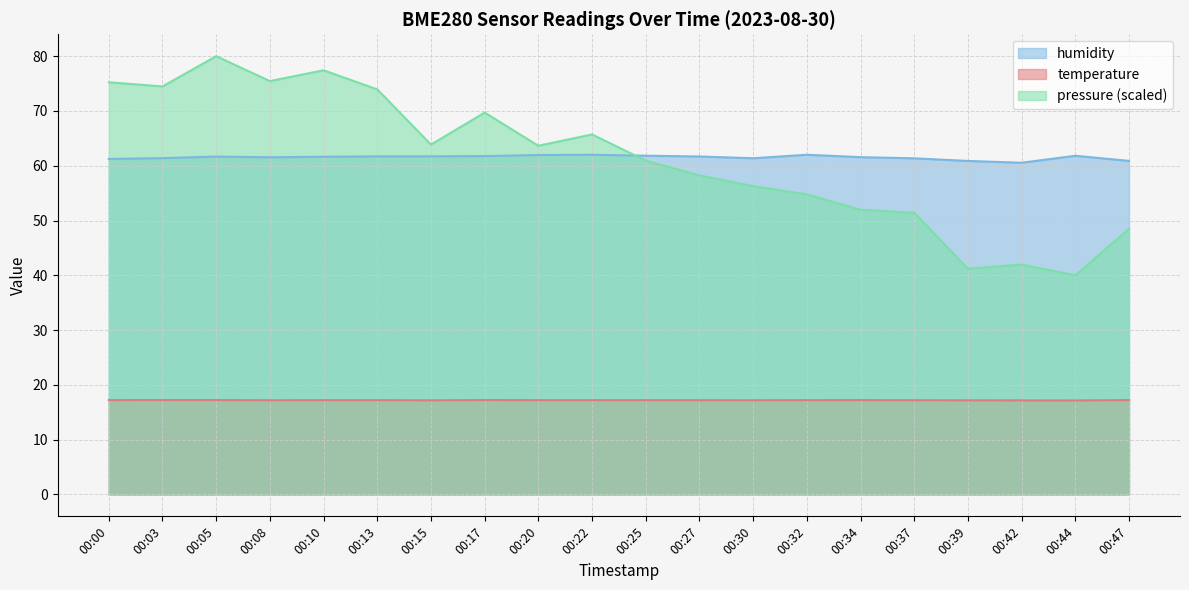

What is the sum of the pressure_kPa values at 00:05 and 00:37?

131.4